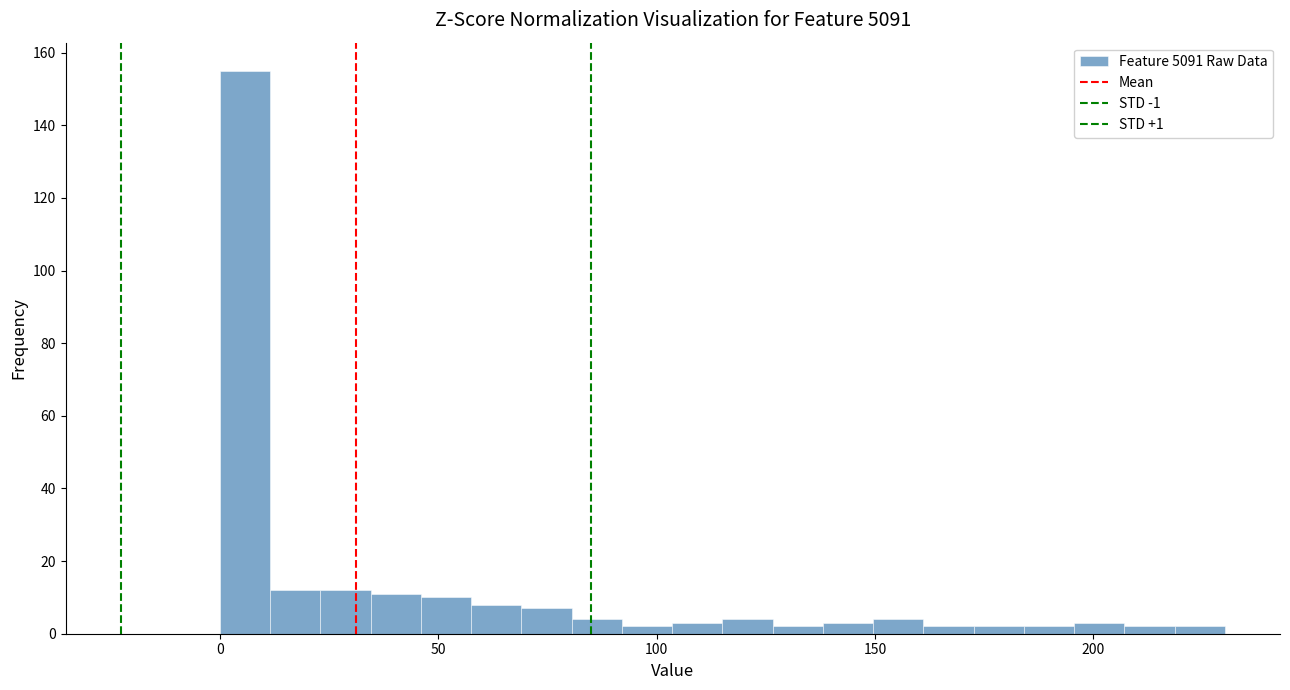

Read against the x-axis, roughly where is the centre of the tallest bar?

5